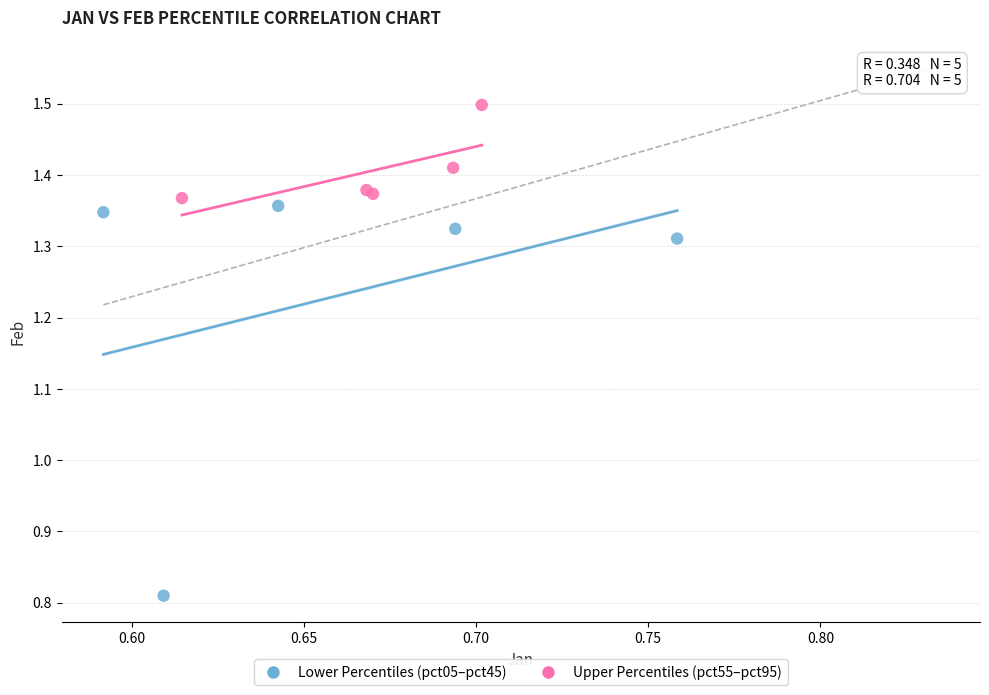

Which series has the largest Y range (max minus min)?

Lower Percentiles (pct05–pct45)